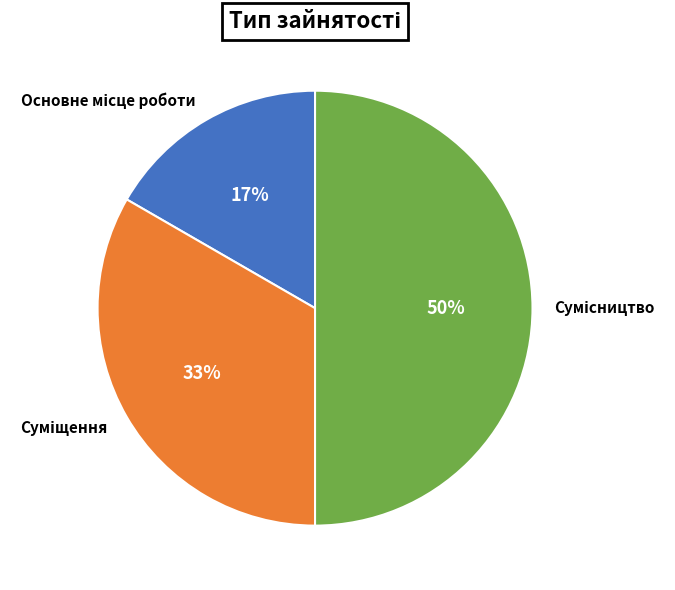

To the nearest percent, what is the difference between the largest and smallest slice percentages?

33%